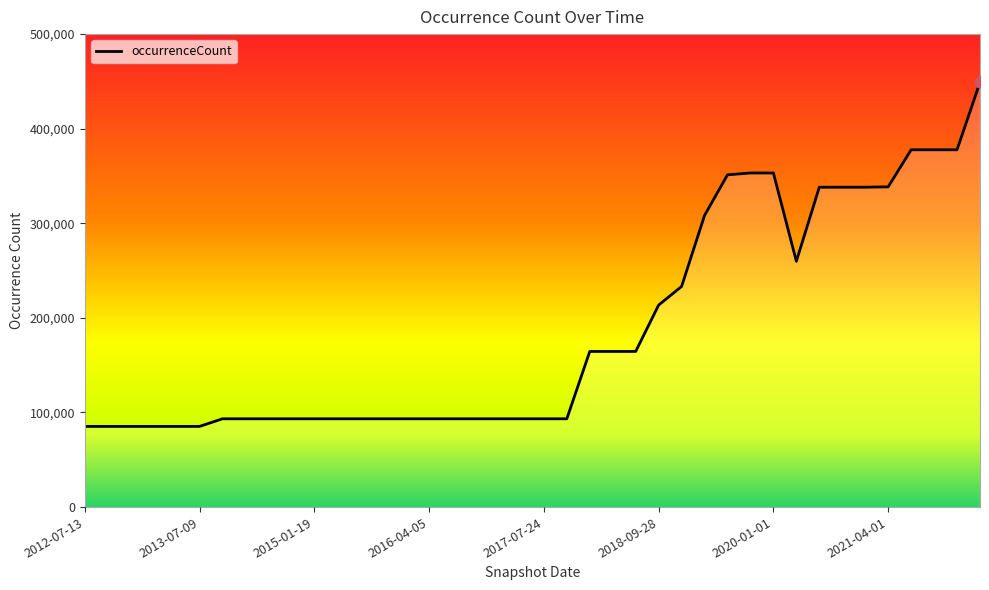

What is the difference between the maximum and minimum values?

363792